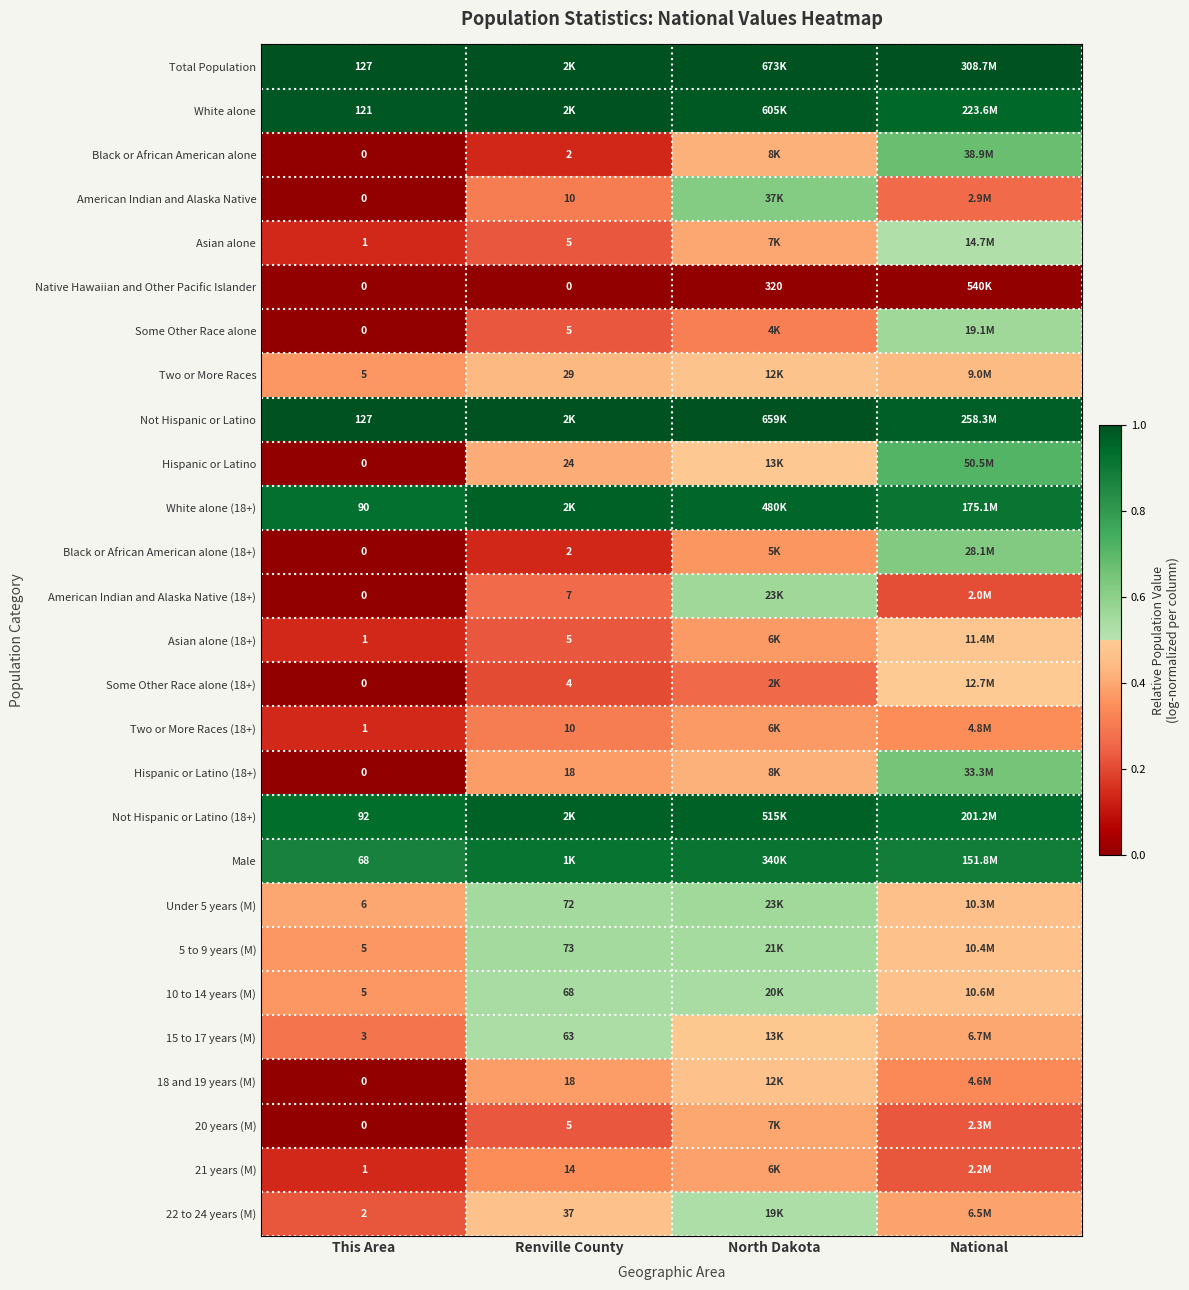

Count the Hispanic or Latino (18+) values in the range 0 to 1.

4